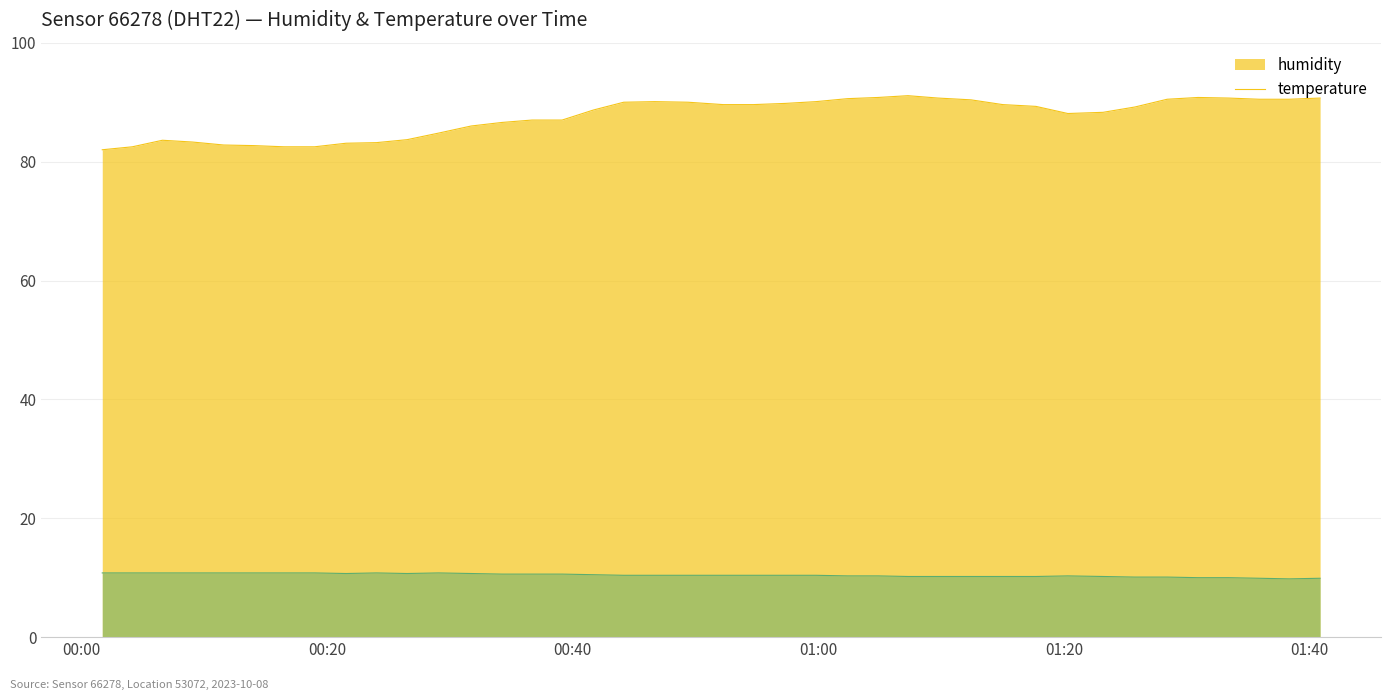

What is the minimum value shown in the chart?

9.8